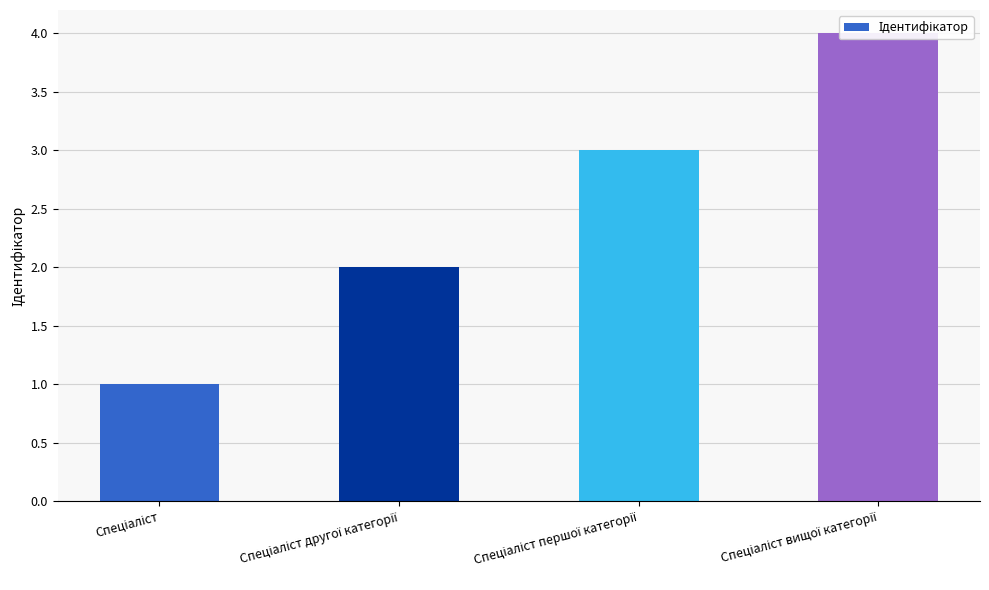

At which label is the value closest to 2?

Спеціаліст другої категорії